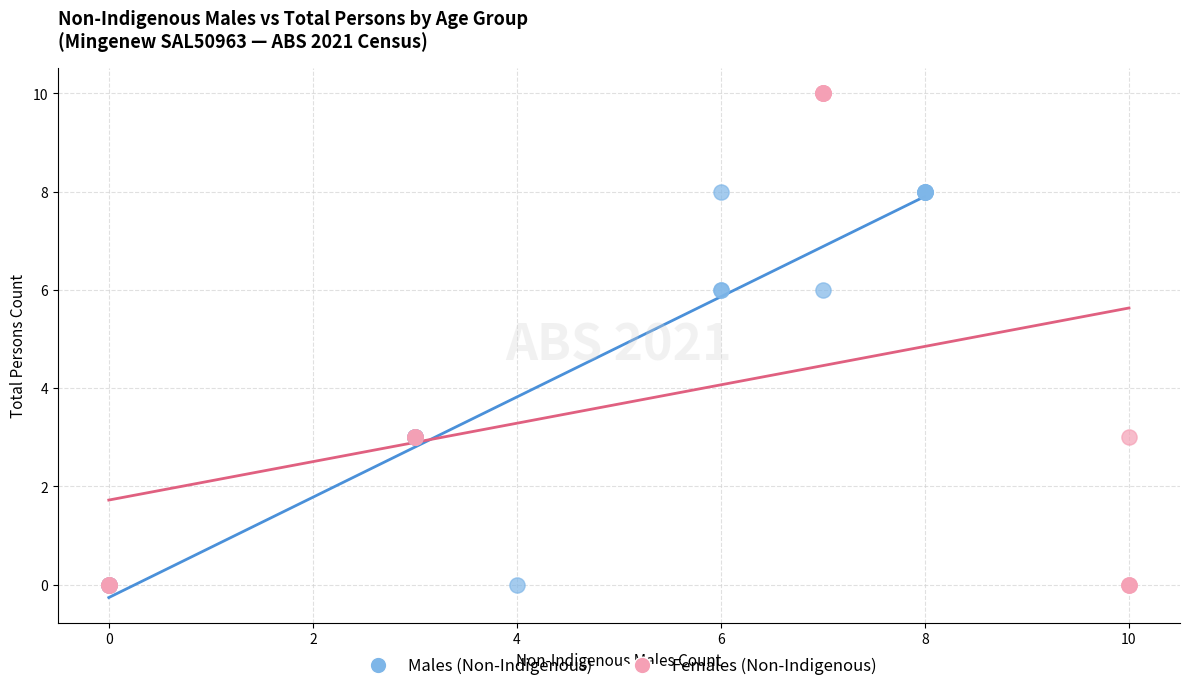

Which series has the widest spread of Y values?

Females (Non-Indigenous)